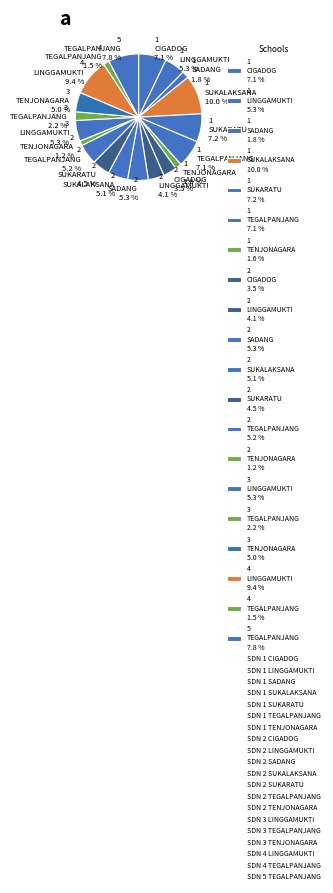

Is there a majority slice in this chart?

No